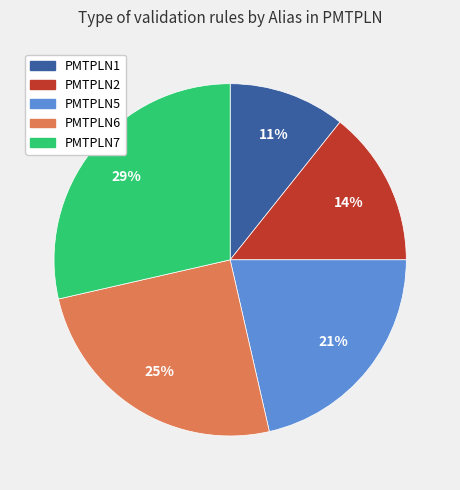

To the nearest percent, what is the difference between the PMTPLN5 and PMTPLN6 slice percentages?

4%